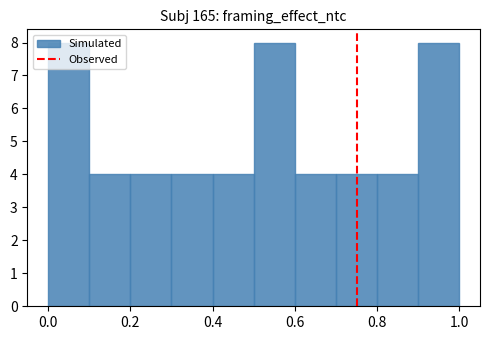

What is the height of the bar covering 0.4 to 0.5 on the x-axis? The values are not printed on the chart, so give them approximately, as read against the axis.

4